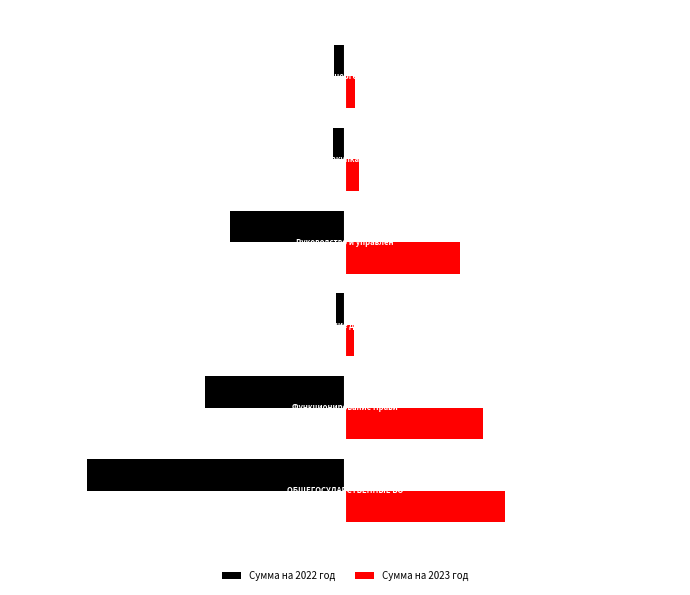

What are all the series names shown in the legend?

Сумма на 2022 год, Сумма на 2023 год